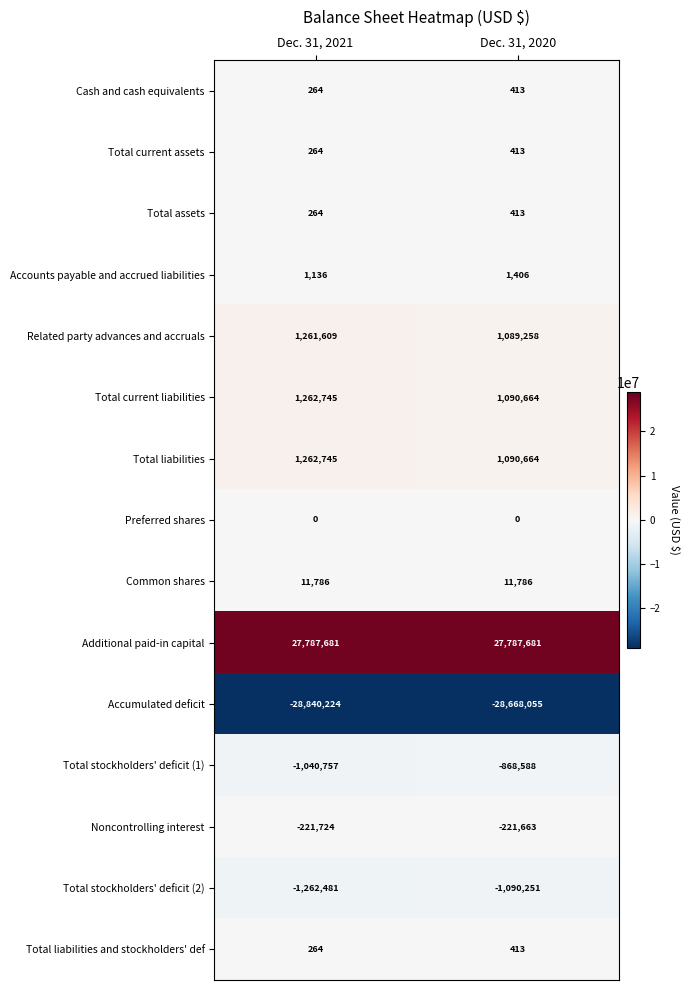

Count the number of categories in the chart.

2